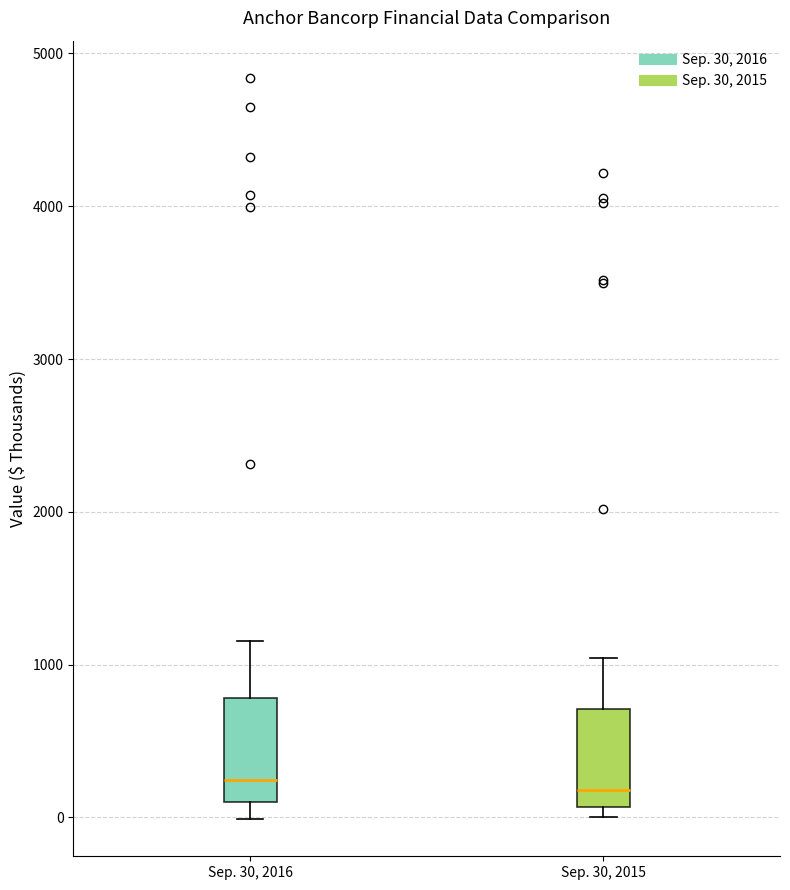

Reading left to right, read every box against the y-axis: the position of its median line, the range the box covers, and the ends of its whiskers. The values are not printed on the chart, so give them approximately, as read against the axis.

Sep. 30, 2016: median 200, box 100 to 800, whiskers 0 to 1200
Sep. 30, 2015: median 200, box 100 to 700, whiskers 0 to 1000